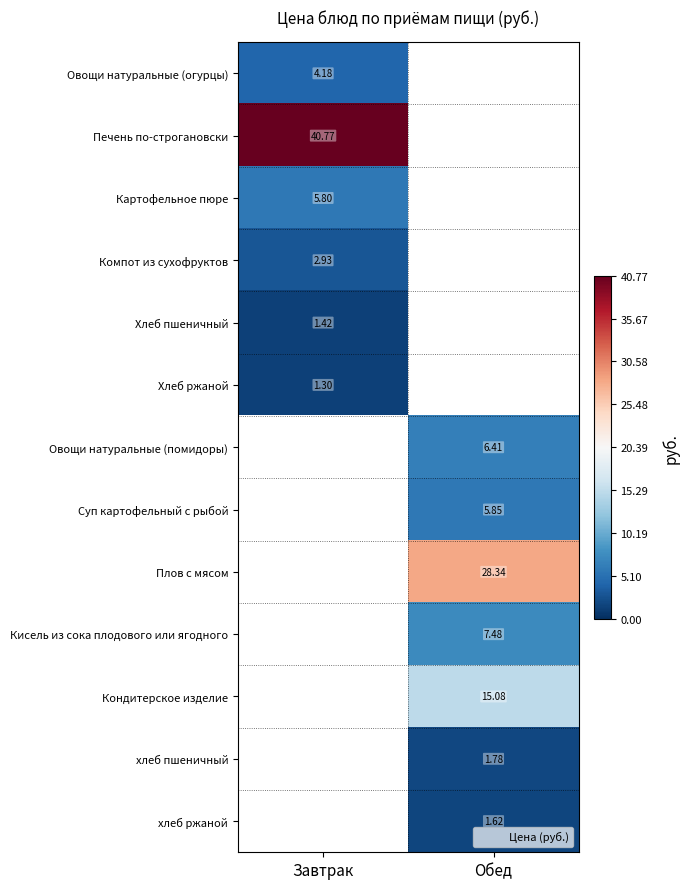

What is the difference between the highest and lowest values at Завтрак?

39.5